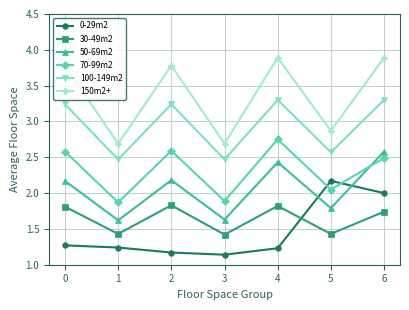

True or false: 100-149m2 and 0-29m2 intersect in this chart.

False